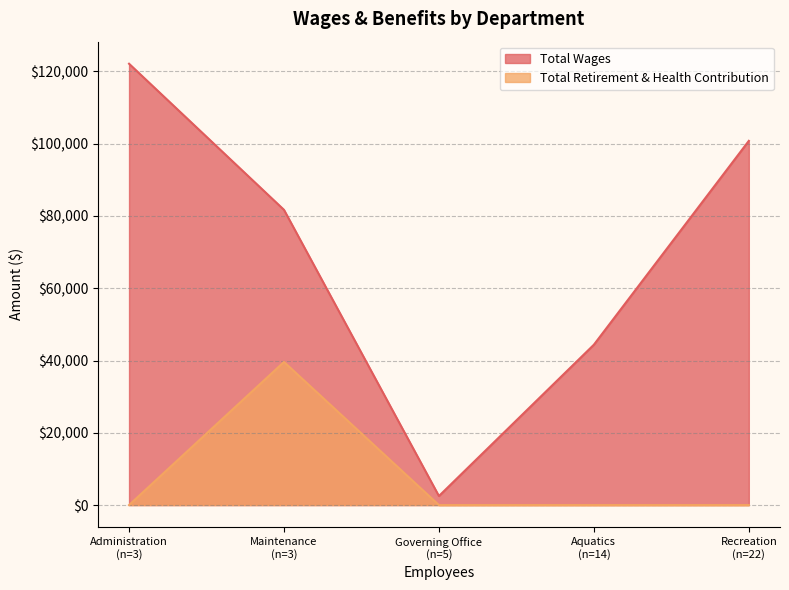

True or false: Total Wages and Total Retirement & Health Contribution intersect in this chart.

False